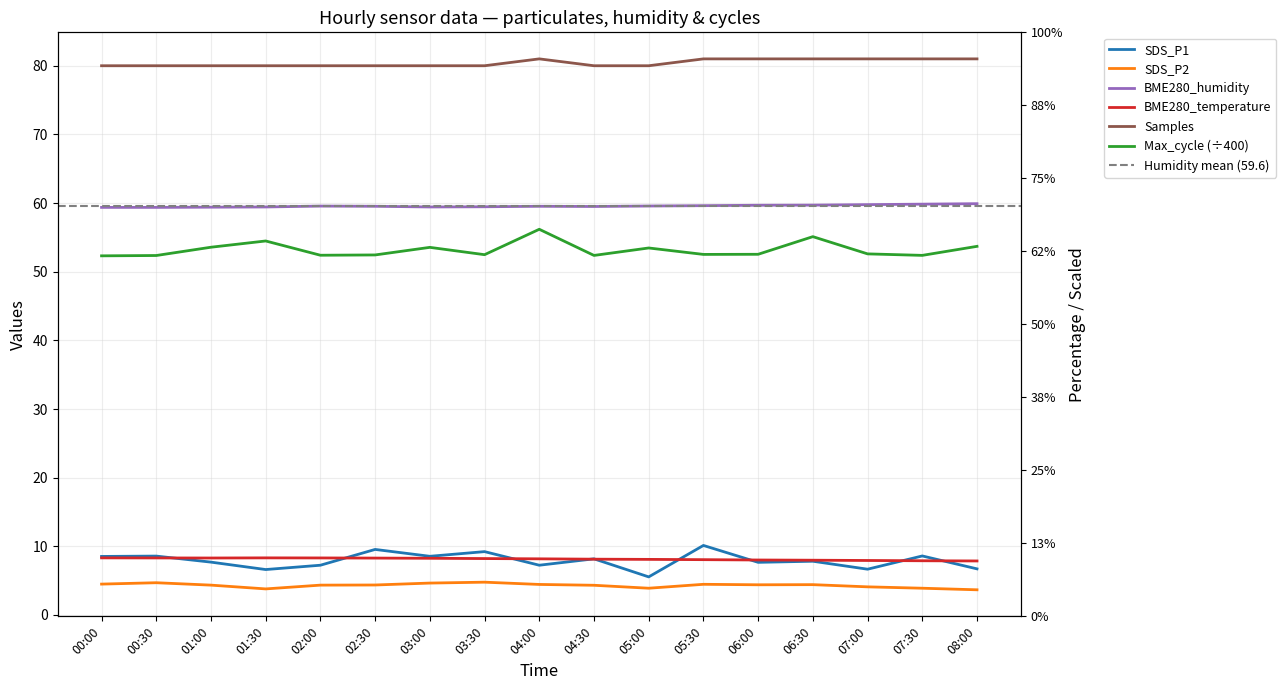

What is the lowest value of the SDS_P2 series?

3.7